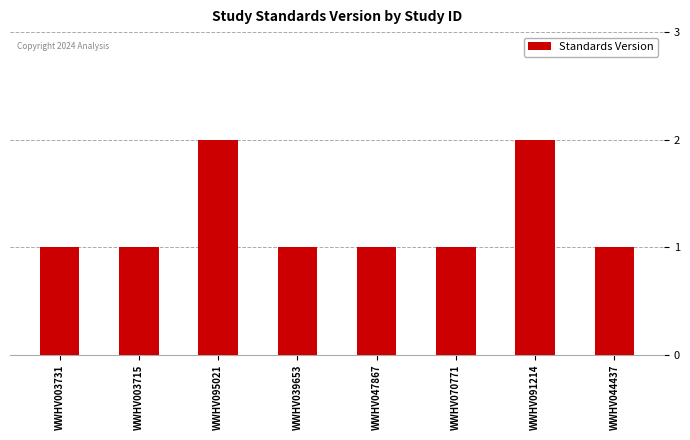

Reading right to left, list all the values displayed in this chart.

1	2	1	1	1	2	1	1